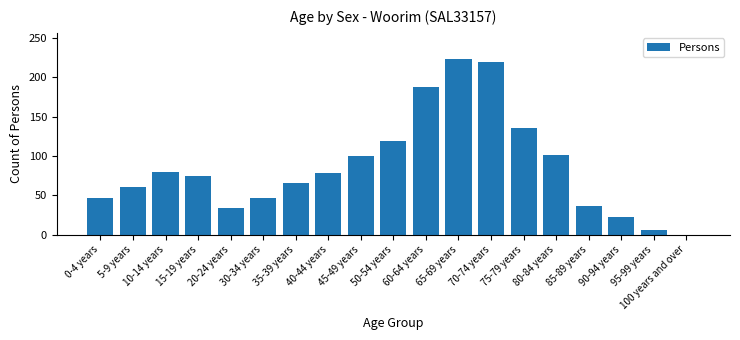

Are the bars horizontal?

No